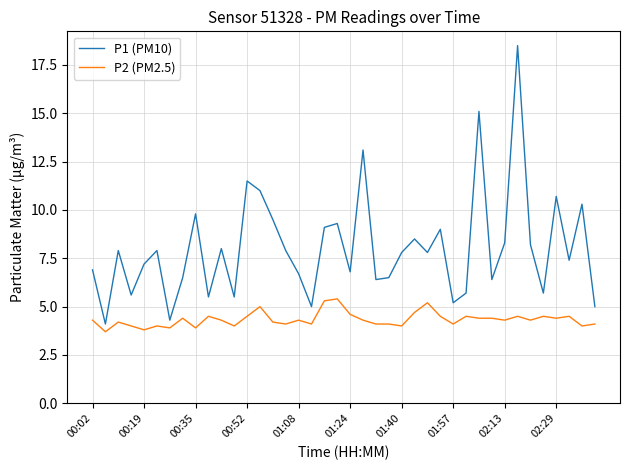

List the series in order of their peak value, highest first.

P1 (PM10), P2 (PM2.5)